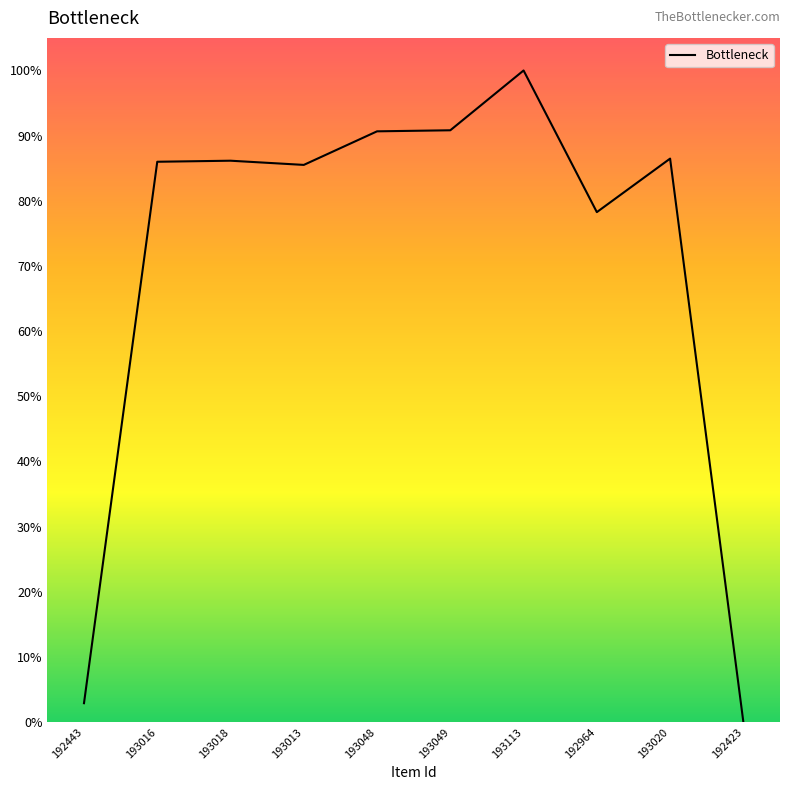

What position from the right is 193016?

9